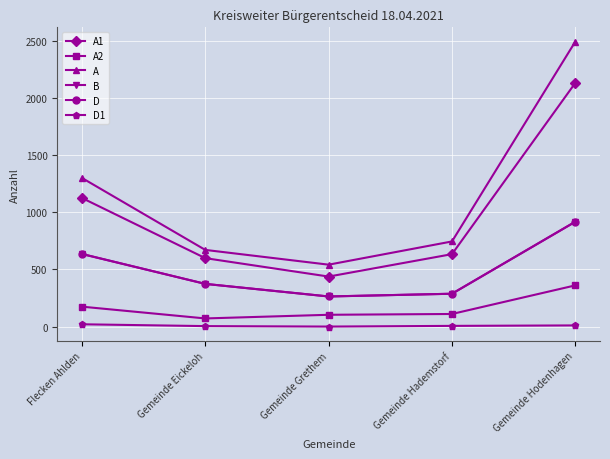

At which category does the chart reach its peak across all series?

Gemeinde Hodenhagen